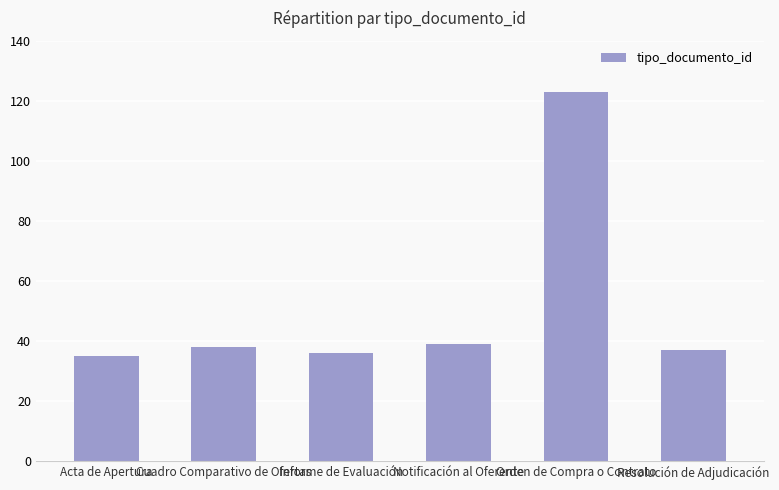

Is it true that the value at Acta de Apertura is 55?

False